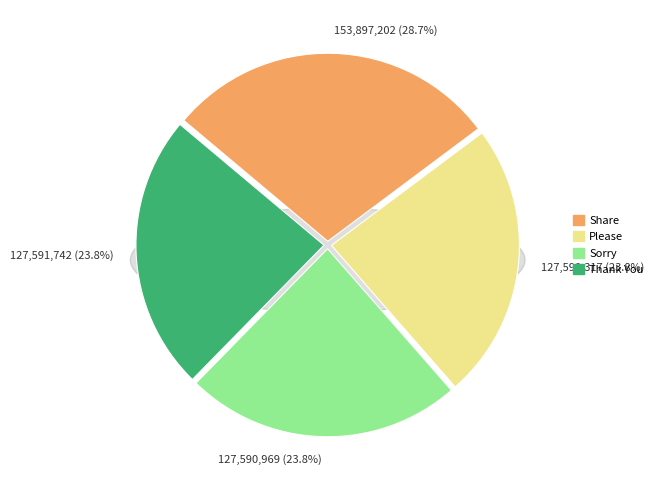

What is the largest slice in the pie chart?

Share